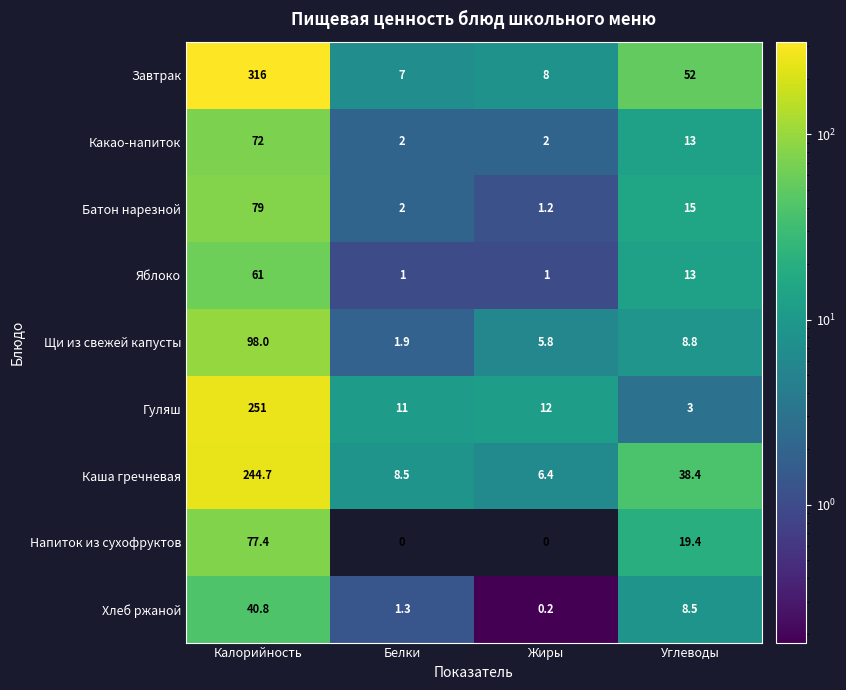

True or false: Хлеб ржаной has a value of 1.3 at Белки.

True